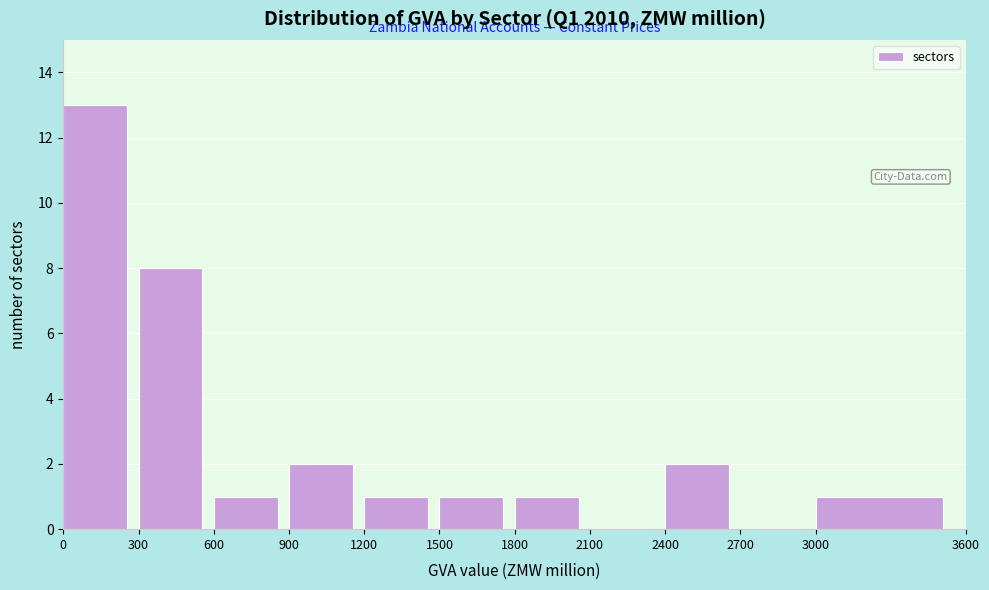

Over which range of the x-axis is the bar tallest?

0 to 300